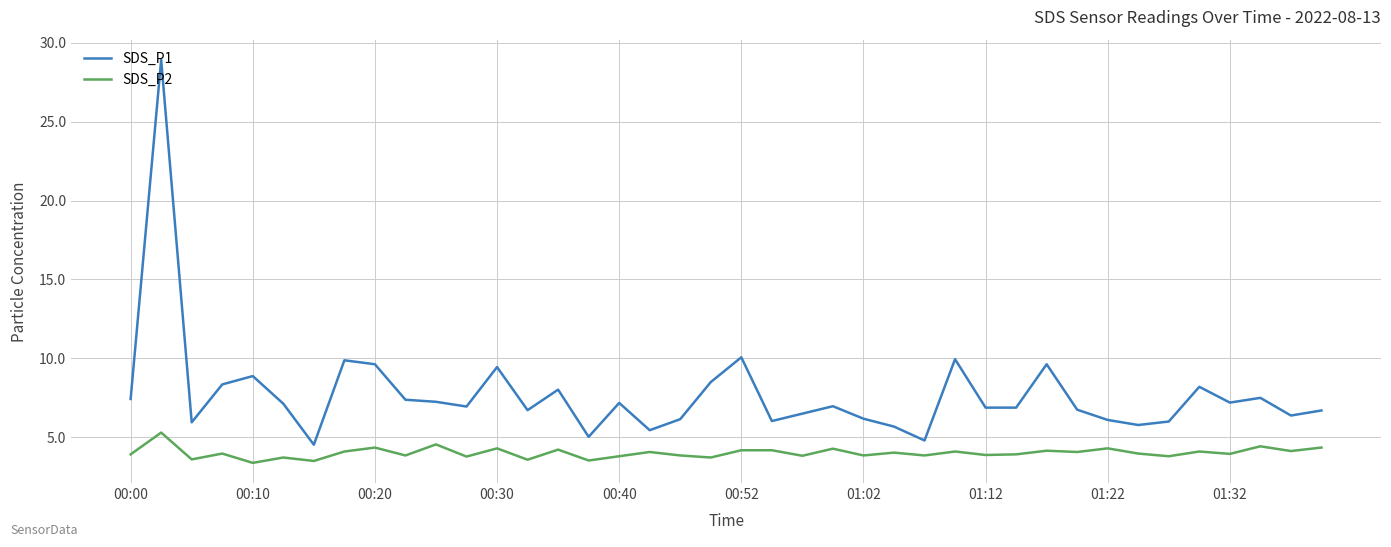

What is the maximum value shown in the chart?

28.9